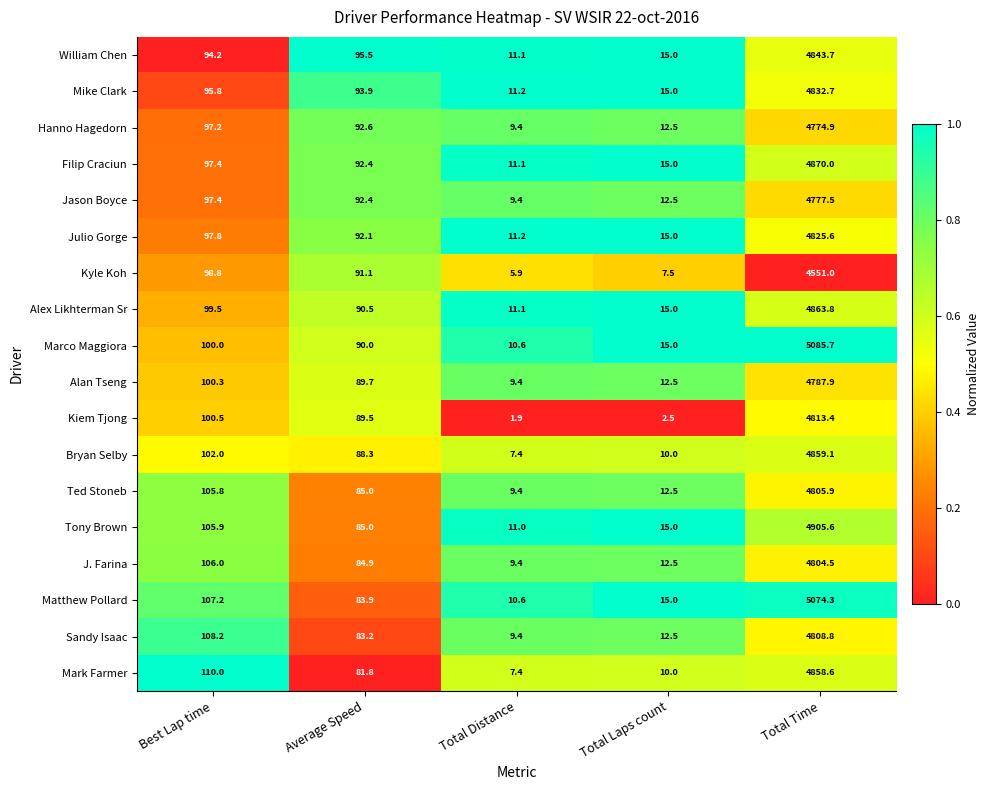

How many categories are shown in the chart?

5